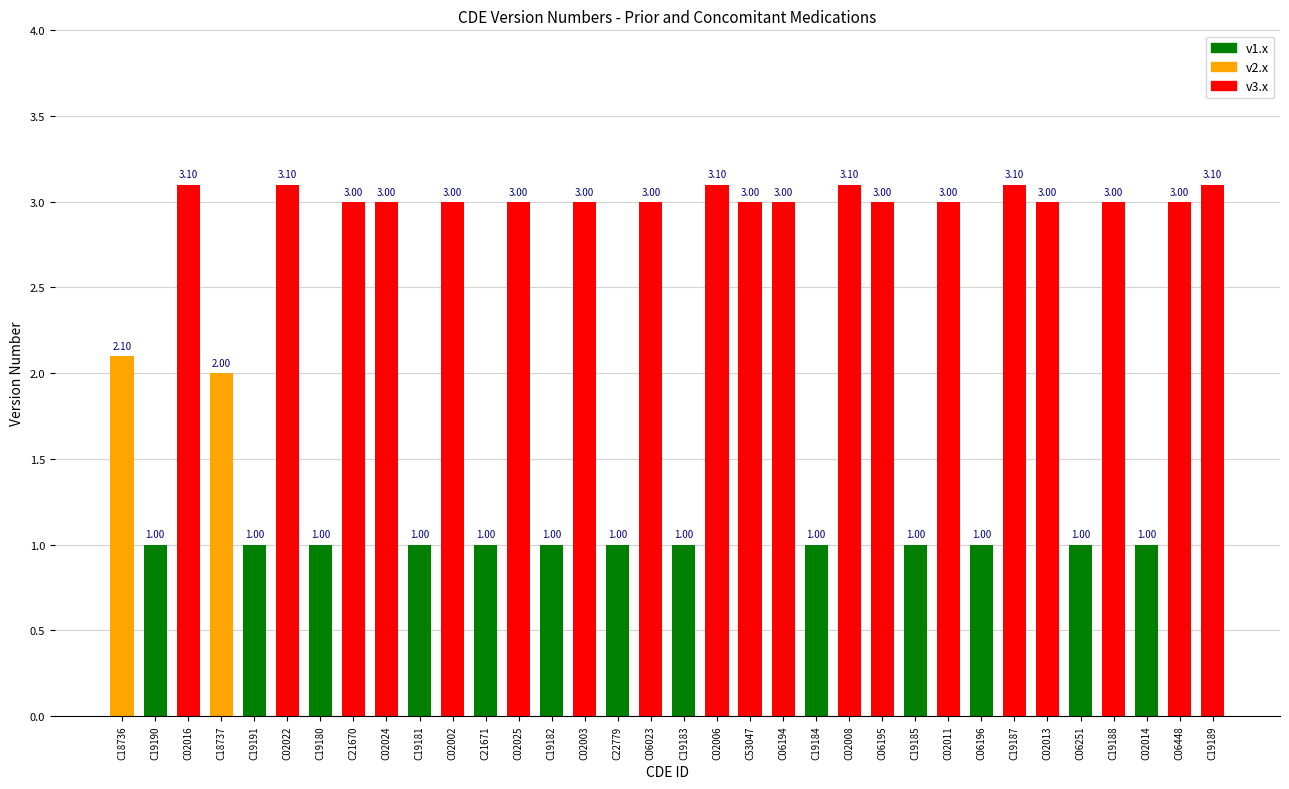

What is the average value?

2.2